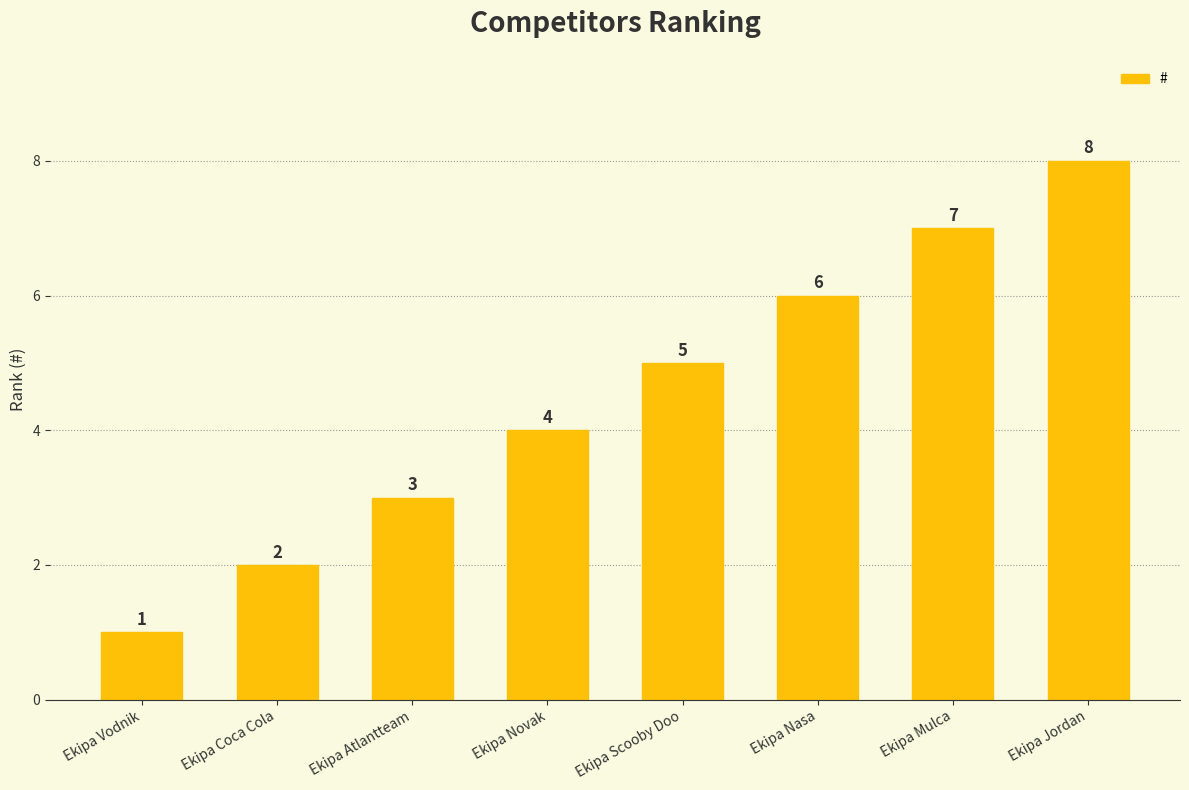

What is the ratio of the value at Ekipa Novak to the value at Ekipa Jordan?

0.5